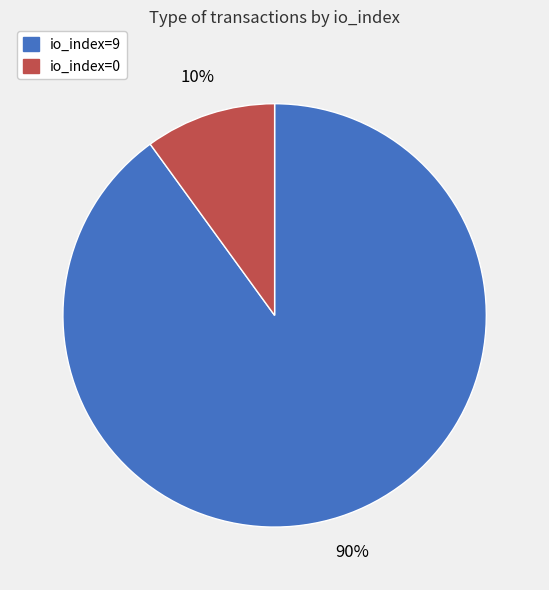

Which has a higher value, io_index=0 or io_index=9?

io_index=9